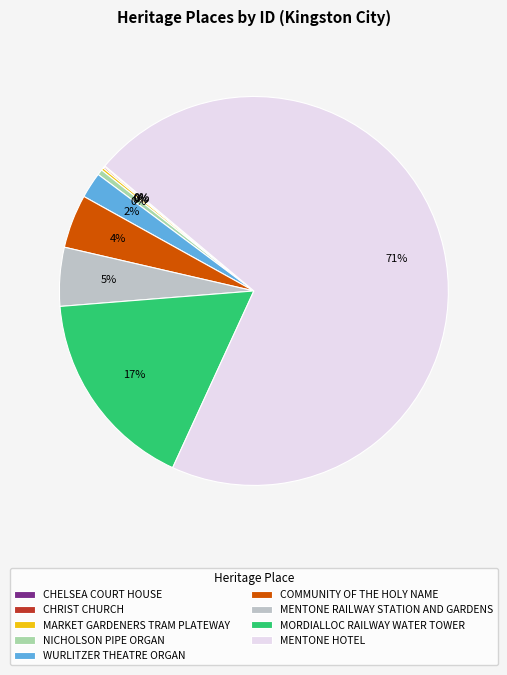

What is the majority slice?

MENTONE HOTEL